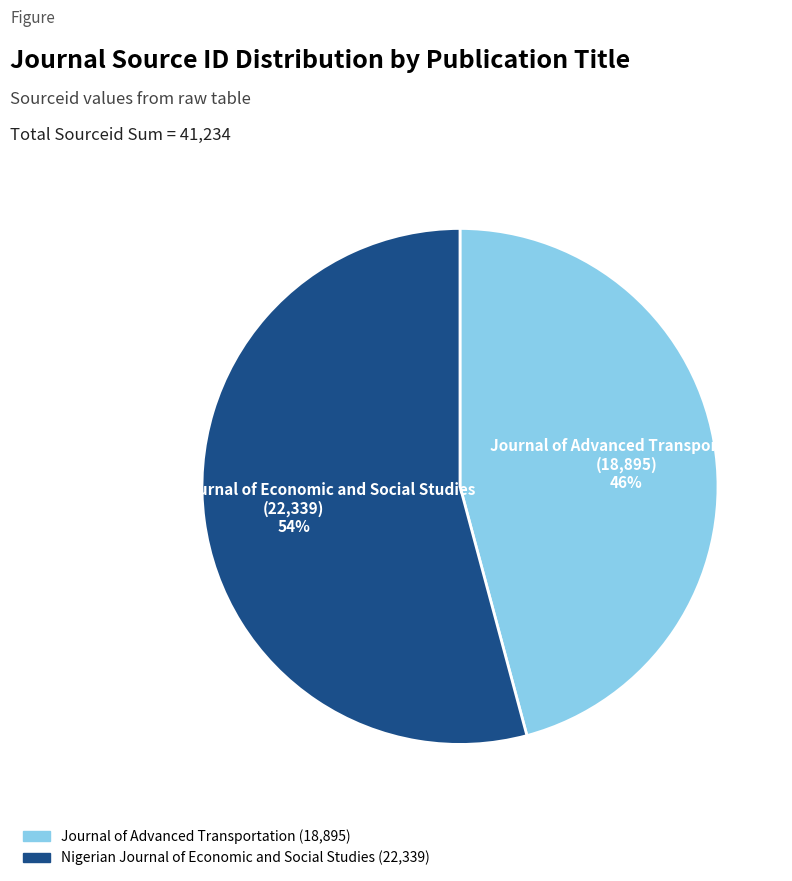

Between Nigerian Journal of Economic and Social Studies and Journal of Advanced Transportation, which is larger?

Nigerian Journal of Economic and Social Studies